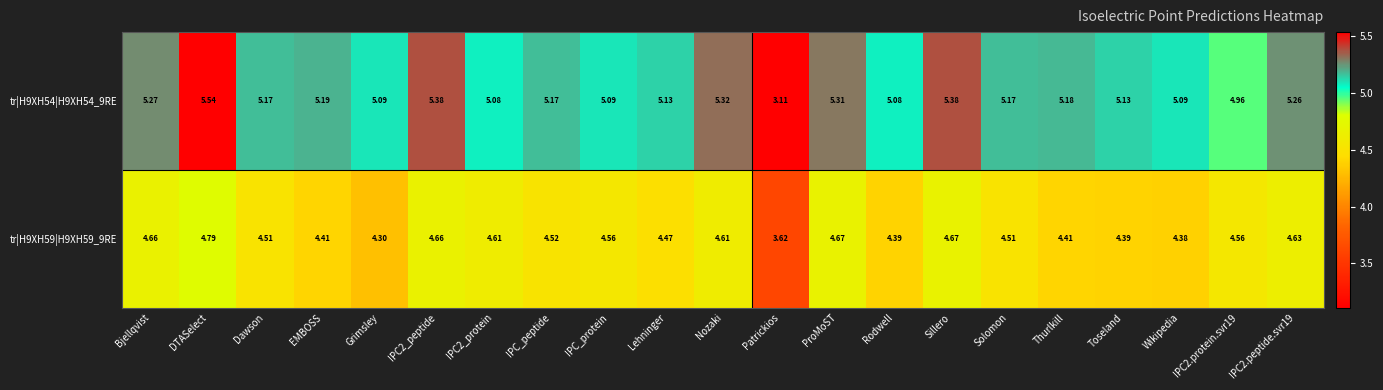

At which category does the chart reach its peak across all series?

DTASelect